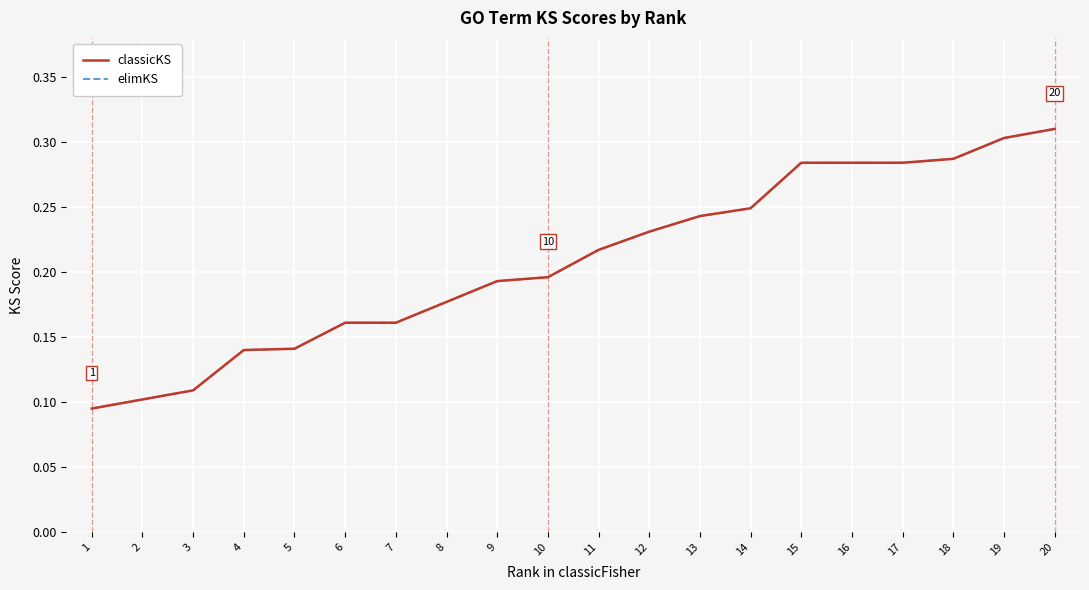

Does the chart have visible grid lines?

Yes